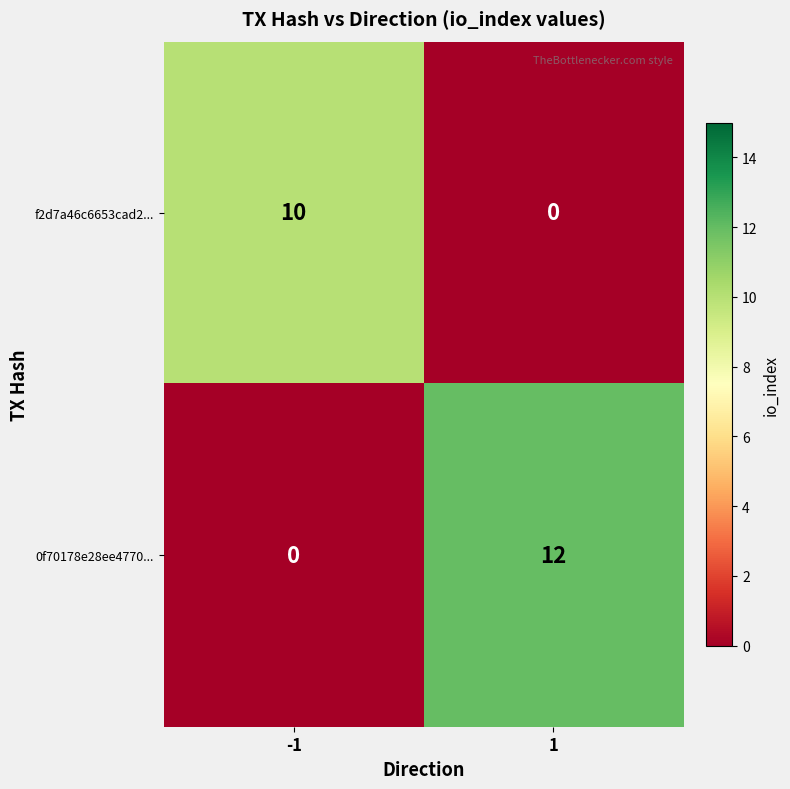

What is the total value across all series at -1?

10